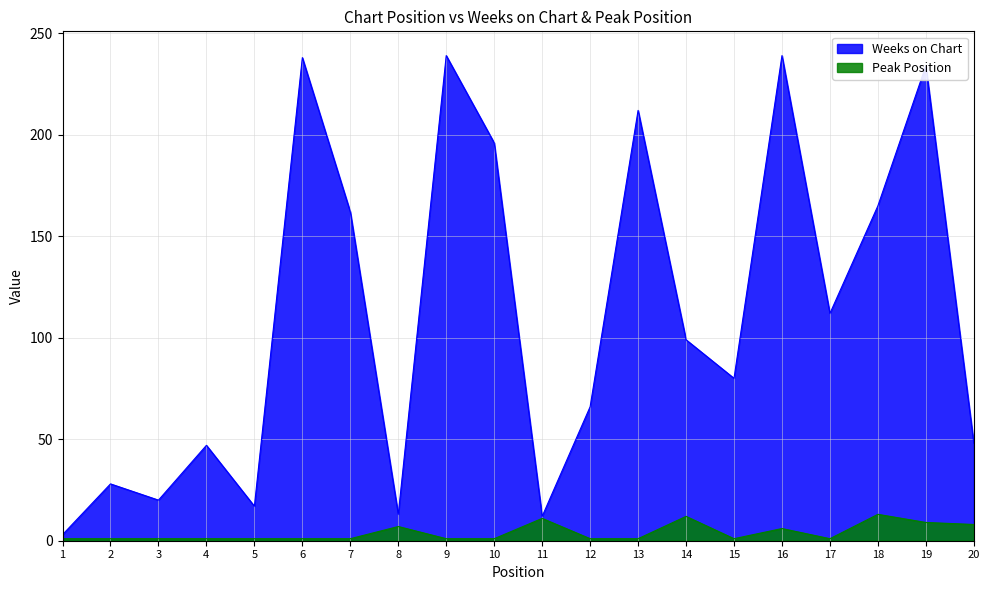

True or false: Weeks on Chart has more than 1 points higher than both neighbors.

True